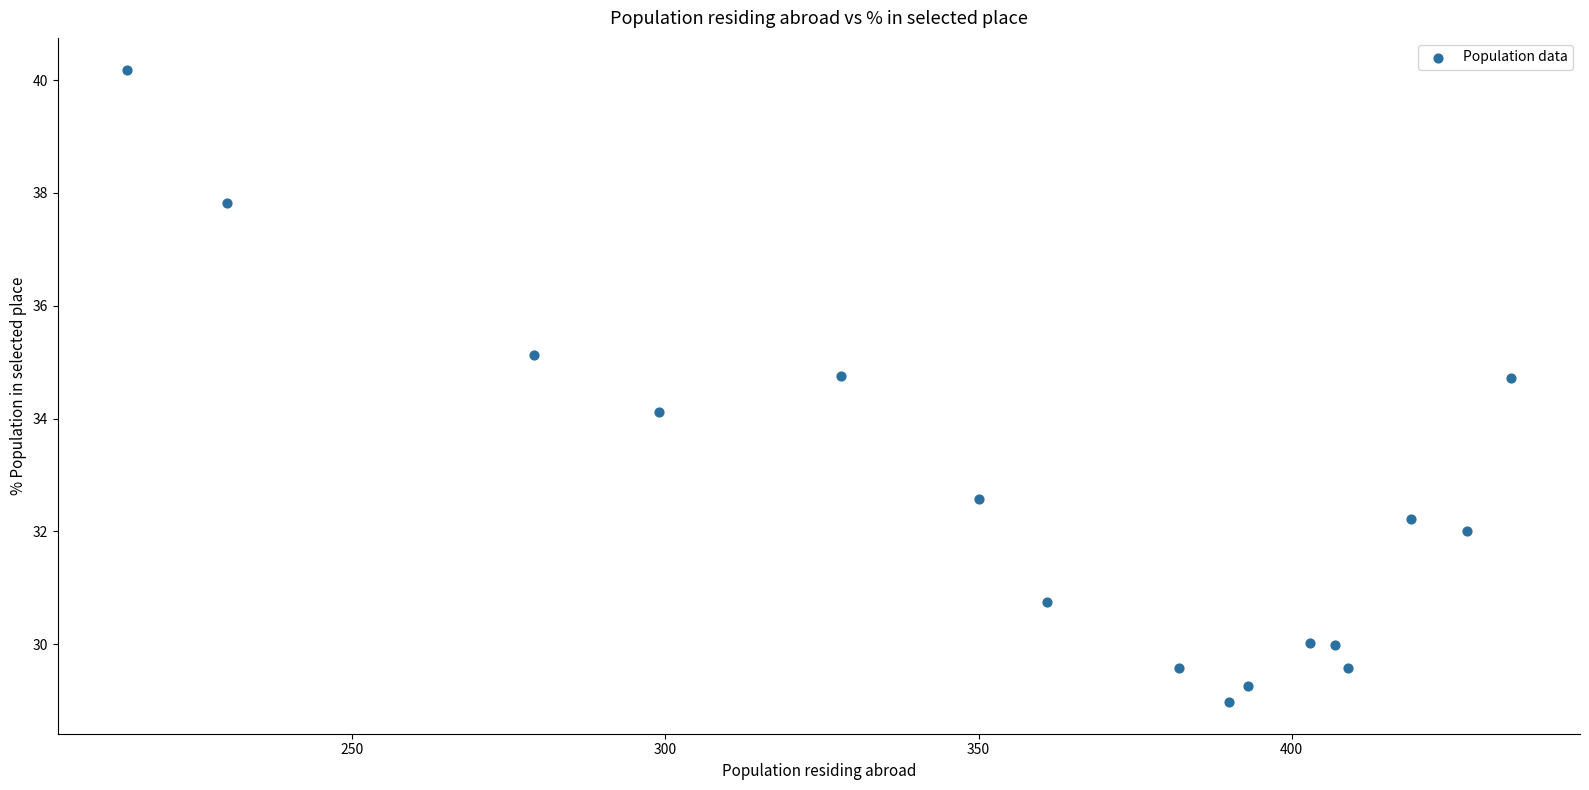

What is the range of Y values (max minus min)?

11.2